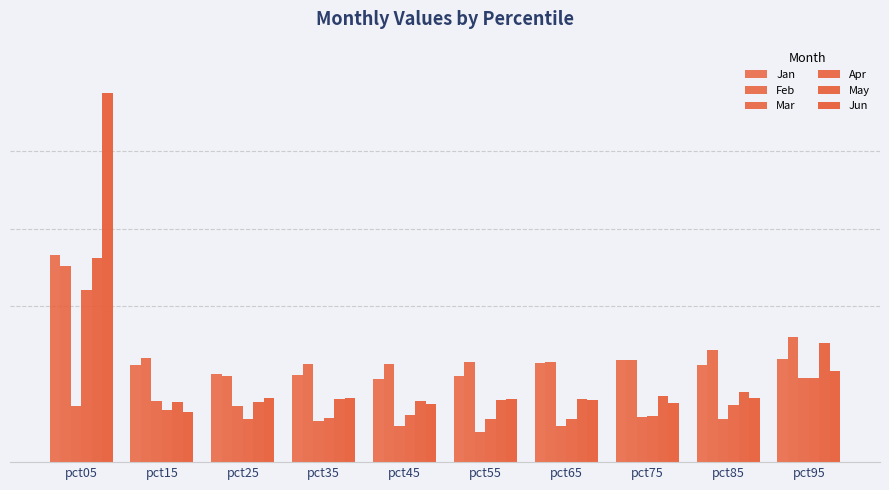

Between pct15 and pct25, which series saw the biggest shift?

Feb